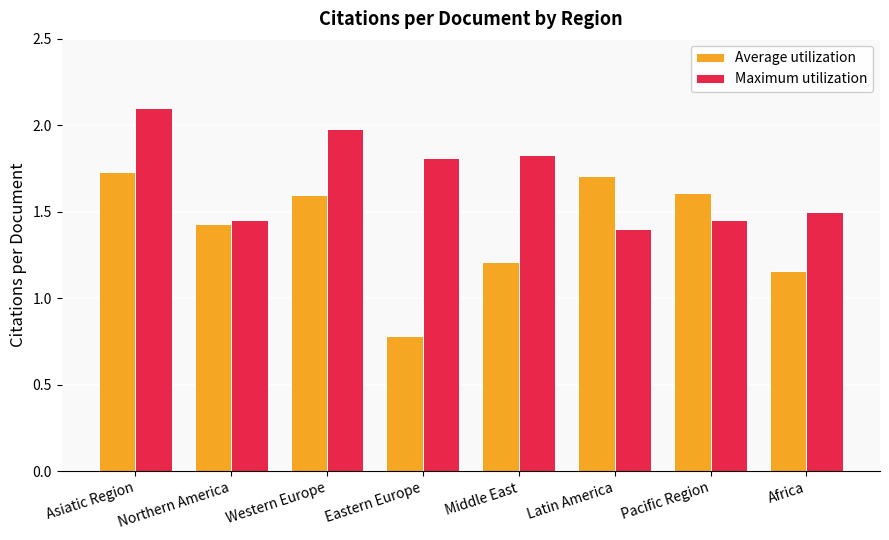

At which category does the chart reach its minimum across all series?

Eastern Europe